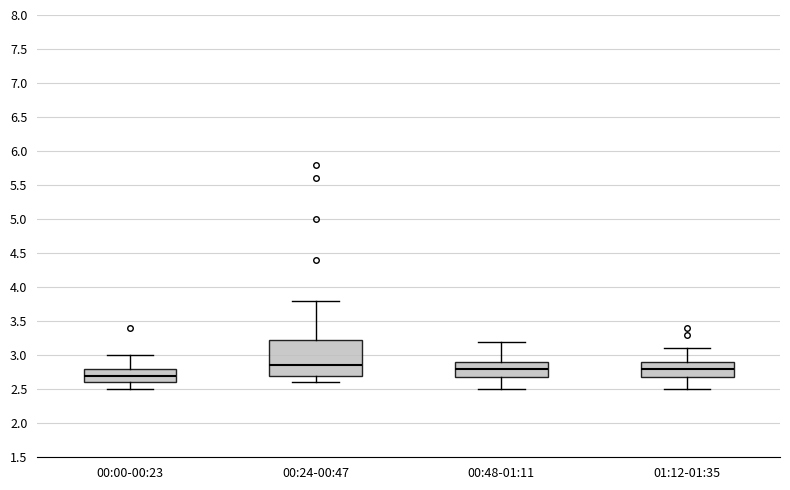

Reading left to right, transcribe this box plot: for each box, give where its median line is, the range the box spans, and where its two whiskers end, as read against the y-axis. The values are not printed on the chart, so give them approximately, as read against the axis.

00:00-00:23: median 2.70, box 2.60 to 2.80, whiskers 2.50 to 3.00
00:24-00:47: median 2.85, box 2.70 to 3.25, whiskers 2.60 to 3.80
00:48-01:11: median 2.80, box 2.70 to 2.90, whiskers 2.50 to 3.20
01:12-01:35: median 2.80, box 2.70 to 2.90, whiskers 2.50 to 3.10